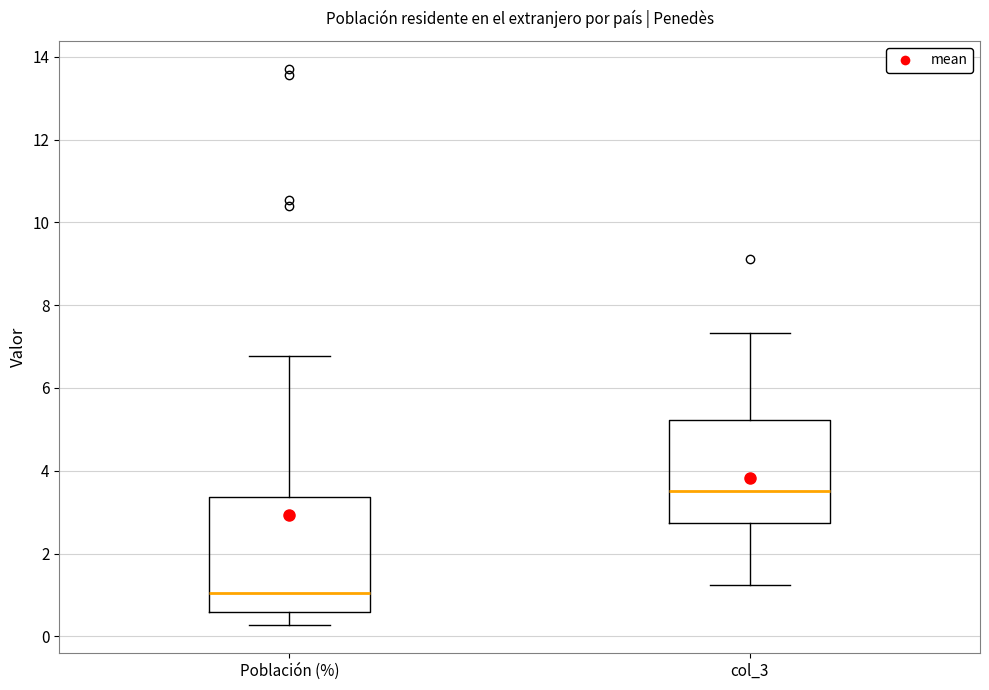

Reading left to right, transcribe this box plot: for each box, give where its median line is, the range the box spans, and where its two whiskers end, as read against the y-axis. The values are not printed on the chart, so give them approximately, as read against the axis.

Población (%): median 1.0, box 0.6 to 3.4, whiskers 0.2 to 6.8
col_3: median 3.6, box 2.8 to 5.2, whiskers 1.2 to 7.4